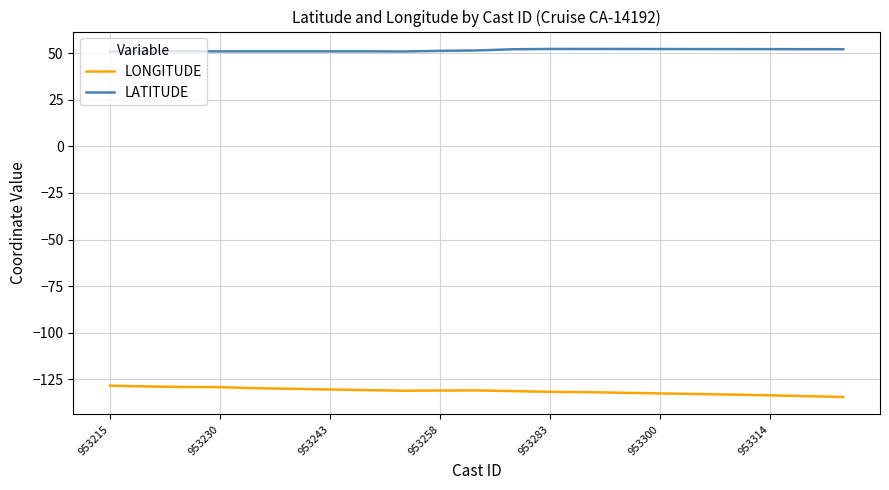

What is the difference between the maximum and minimum values in the LONGITUDE series?

6.1